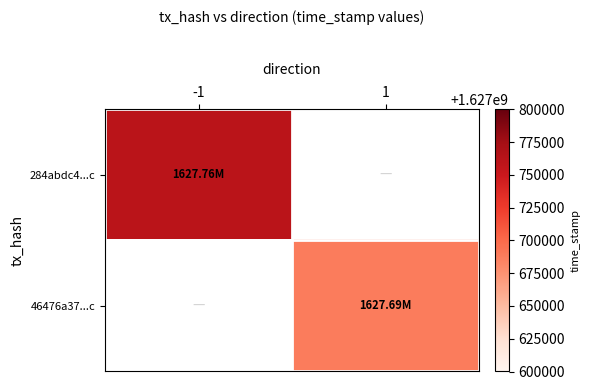

What value does the 46476a37...c series have at 1?

1627688661.0